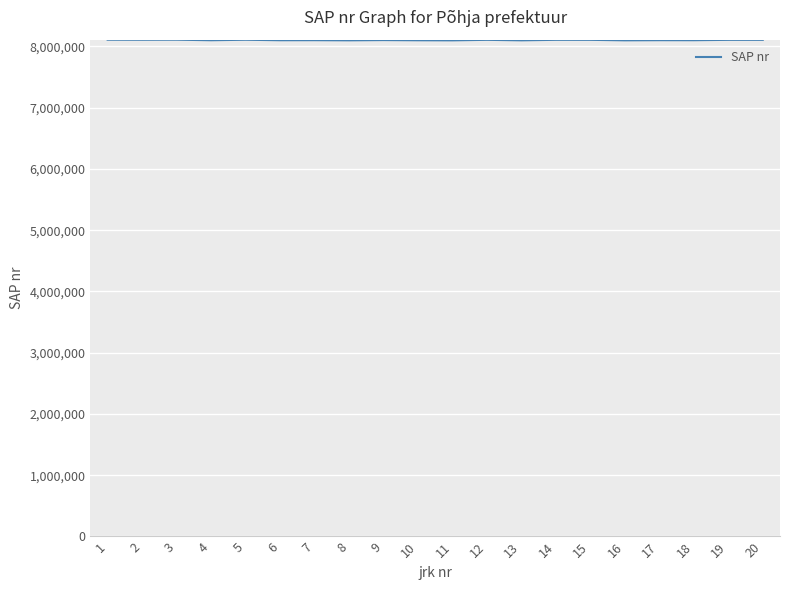

What is the change in value from 4 to 15?

+6535